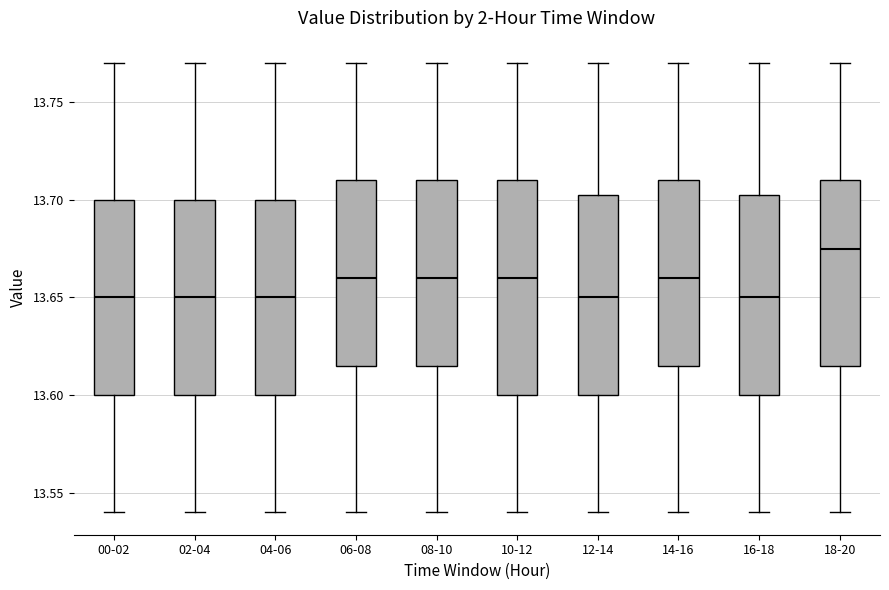

Reading left to right, read every box against the y-axis: the position of its median line, the range the box covers, and the ends of its whiskers. The values are not printed on the chart, so give them approximately, as read against the axis.

00-02: median 13.650, box 13.600 to 13.700, whiskers 13.540 to 13.770
02-04: median 13.650, box 13.600 to 13.700, whiskers 13.540 to 13.770
04-06: median 13.650, box 13.600 to 13.700, whiskers 13.540 to 13.770
06-08: median 13.660, box 13.615 to 13.710, whiskers 13.540 to 13.770
08-10: median 13.660, box 13.615 to 13.710, whiskers 13.540 to 13.770
10-12: median 13.660, box 13.600 to 13.710, whiskers 13.540 to 13.770
12-14: median 13.650, box 13.600 to 13.705, whiskers 13.540 to 13.770
14-16: median 13.660, box 13.615 to 13.710, whiskers 13.540 to 13.770
16-18: median 13.650, box 13.600 to 13.705, whiskers 13.540 to 13.770
18-20: median 13.675, box 13.615 to 13.710, whiskers 13.540 to 13.770